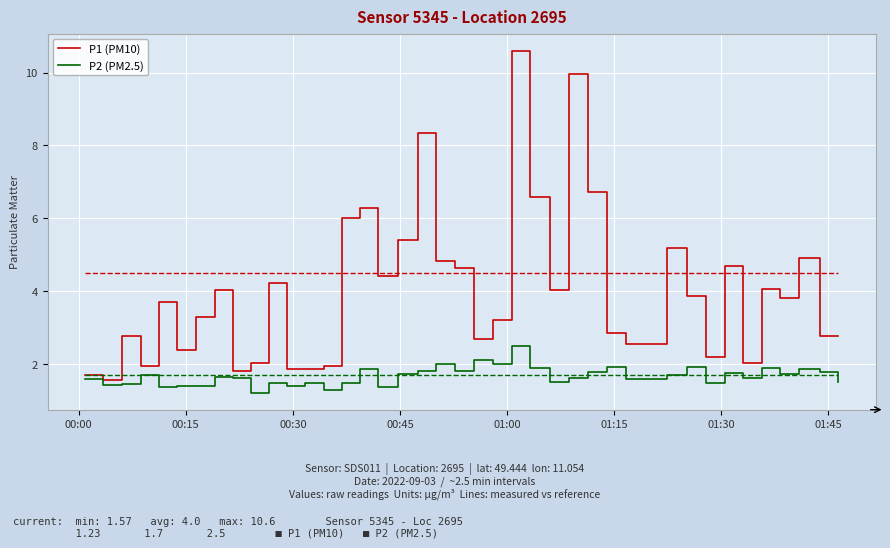

True or false: P1 (PM10) and P2 (PM2.5) intersect in this chart.

False